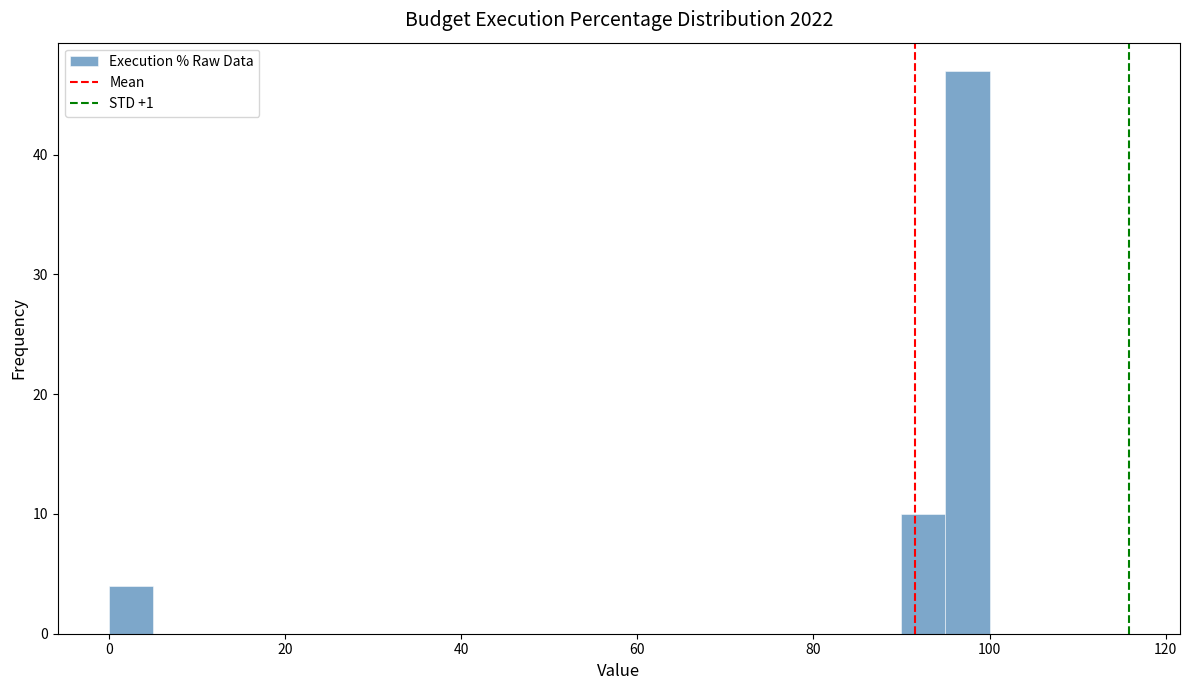

Around what value on the x-axis is the tallest bar? Give the approximate position of its centre, as read against the axis.

98